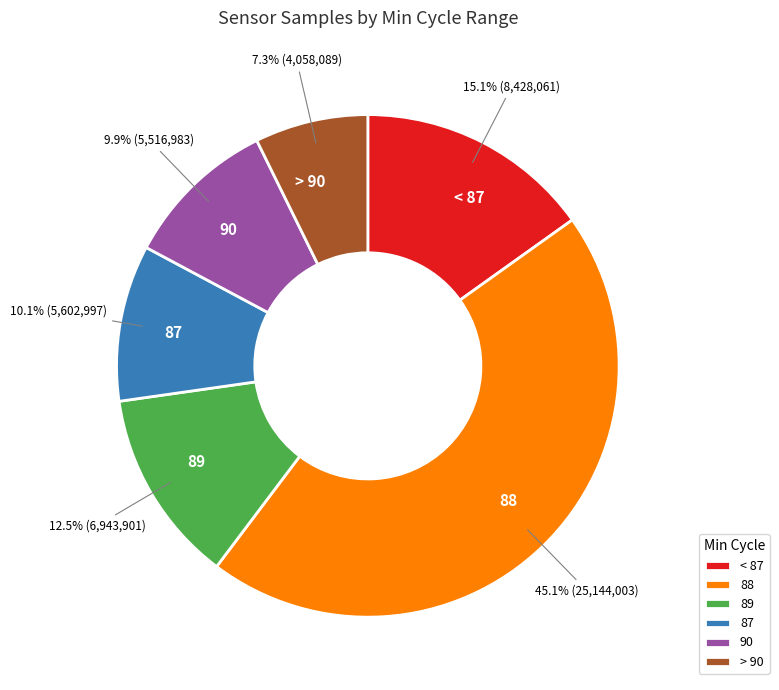

To the nearest percent, what is the average slice percentage?

17%